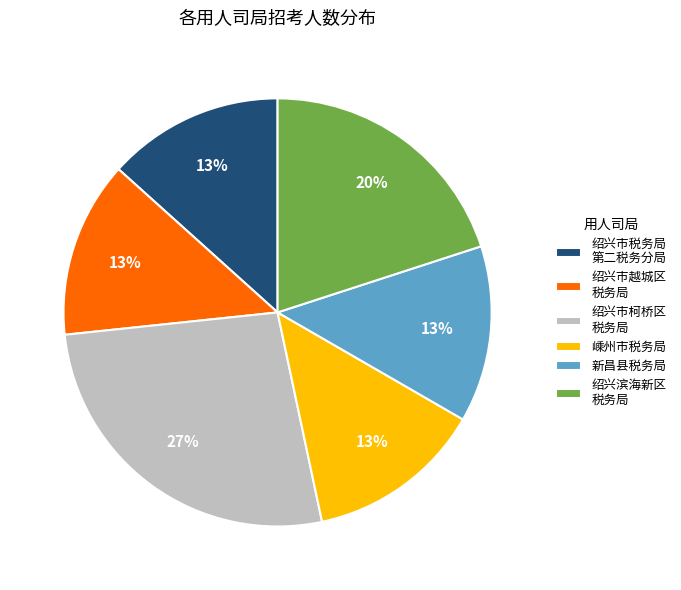

To the nearest percent, what percentage of the pie is 新昌县税务局?

13%